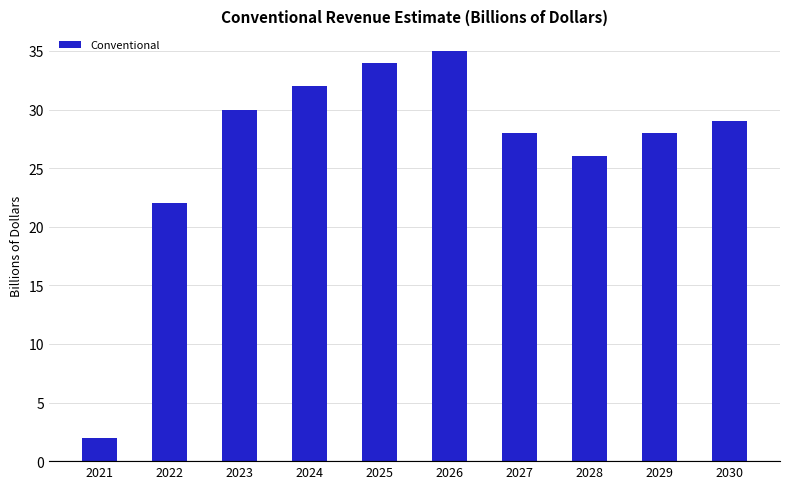

What is the value of the 7th bar from the left?

28